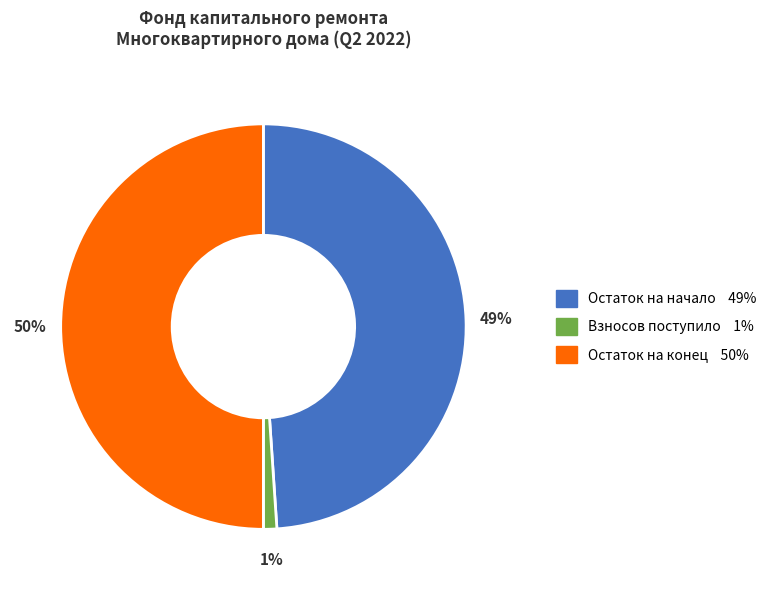

To the nearest percent, what is the average slice percentage?

33%